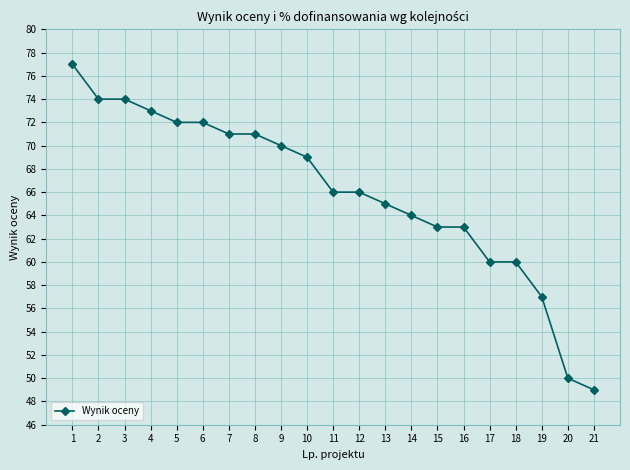

Reading right to left, what are all the values shown in this chart?

49	50	57	60	60	63	63	64	65	66	66	69	70	71	71	72	72	73	74	74	77